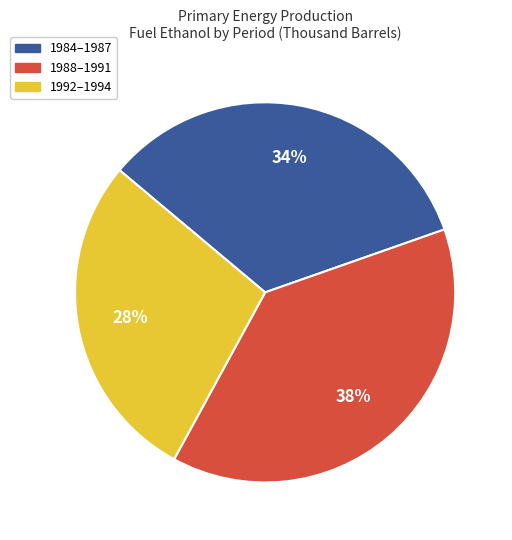

Which has a higher value, 1988–1991 or 1984–1987?

1988–1991